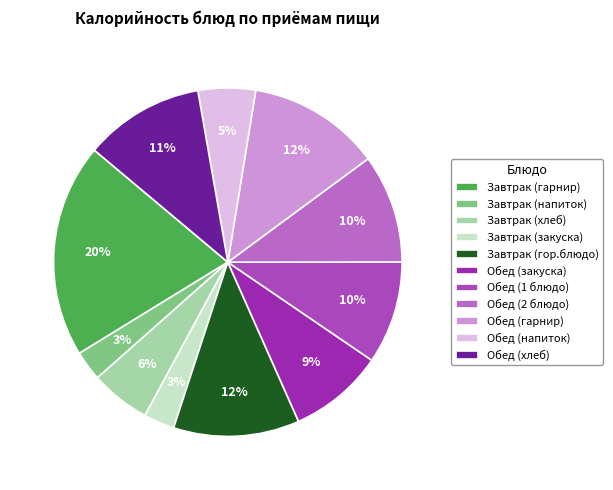

Combined, do Обед (1 блюдо) and Завтрак (напиток) account for over 50%?

No